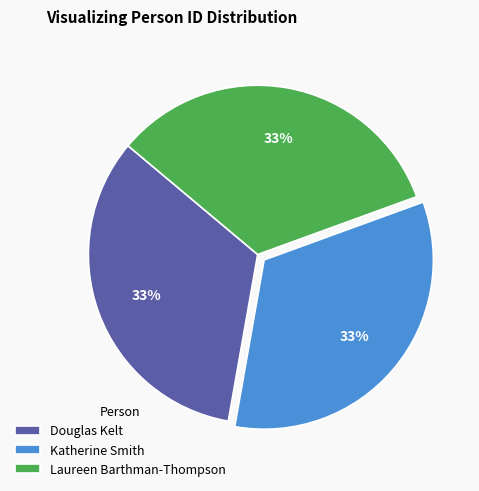

True or false: Katherine Smith accounts for 41% of the total.

False